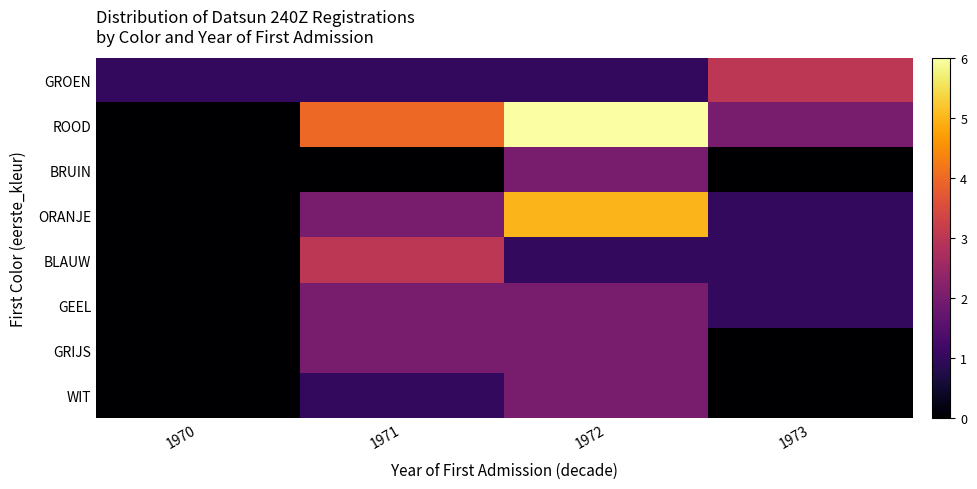

At 1970, list the series in order from smallest to largest.

ROOD, BRUIN, ORANJE, BLAUW, GEEL, GRIJS, WIT, GROEN